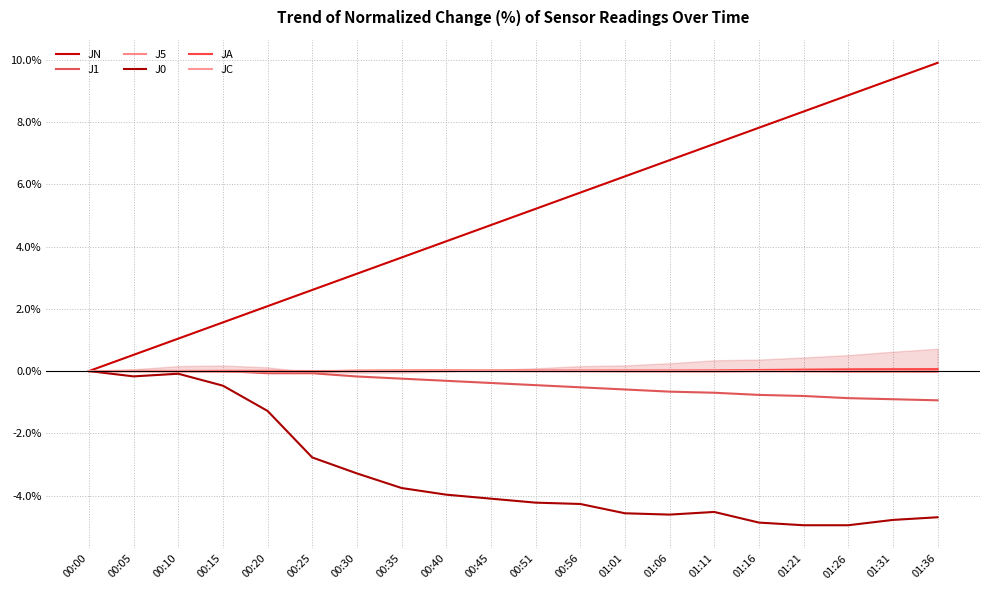

What is the total value across all series at 00:56?

1.0